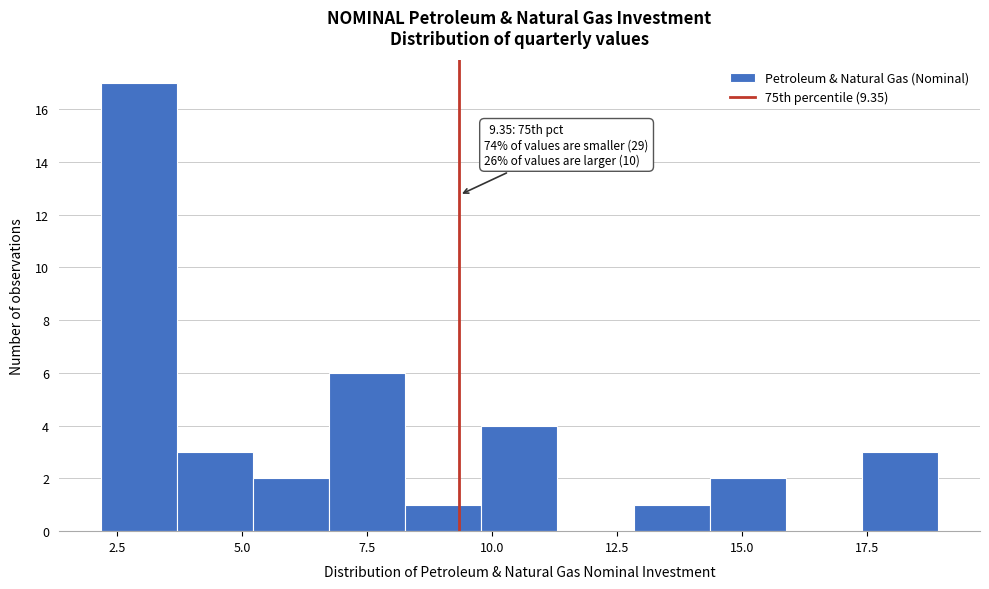

Around what value on the x-axis is the tallest bar? Give the approximate position of its centre, as read against the axis.

3.0